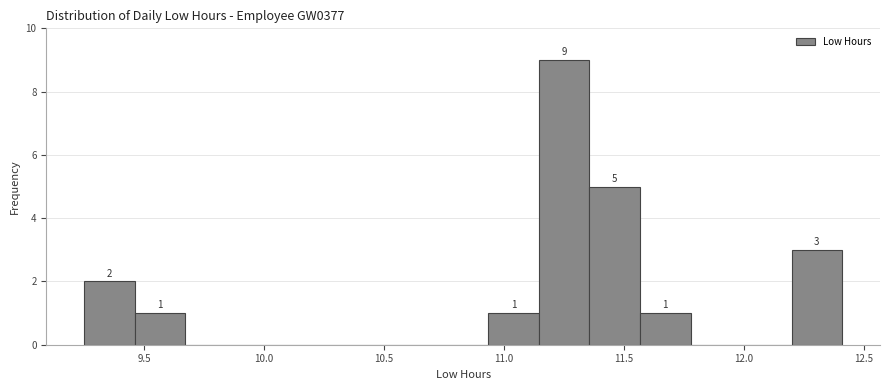

Which range on the x-axis has the tallest bar?

11.15 to 11.35